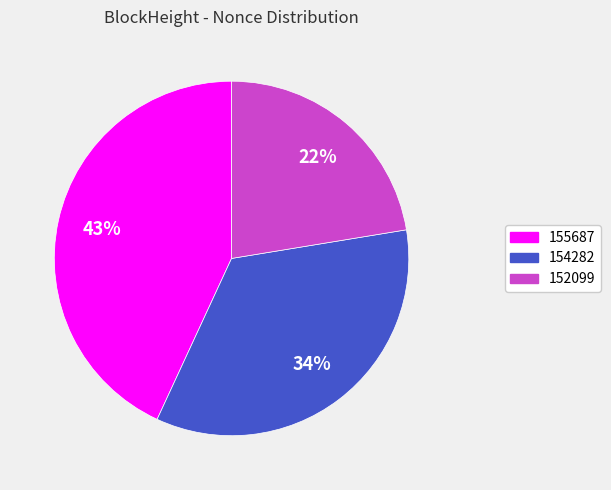

To the nearest percent, what is the combined percentage of 155687 and 154282?

78%